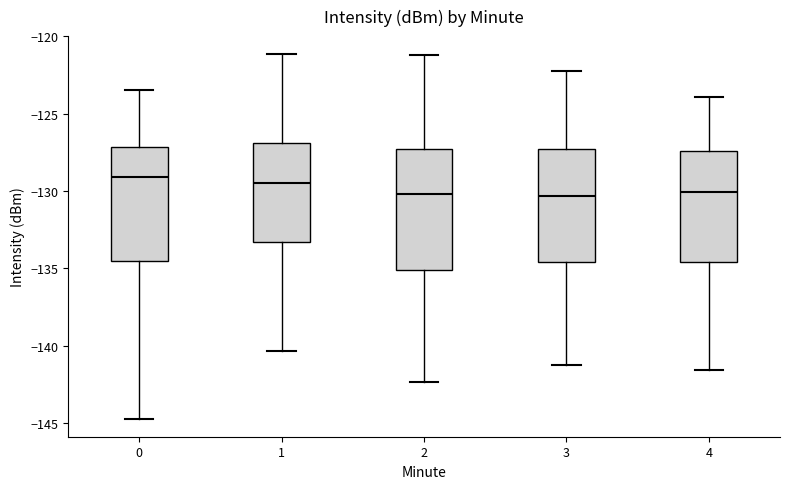

Reading left to right, read every box against the y-axis: the position of its median line, the range the box covers, and the ends of its whiskers. The values are not printed on the chart, so give them approximately, as read against the axis.

0: median -129.0, box -134.5 to -127.0, whiskers -144.5 to -123.5
1: median -129.5, box -133.5 to -127.0, whiskers -140.5 to -121.0
2: median -130.0, box -135.0 to -127.5, whiskers -142.5 to -121.0
3: median -130.5, box -134.5 to -127.5, whiskers -141.0 to -122.0
4: median -130.0, box -134.5 to -127.5, whiskers -141.5 to -124.0